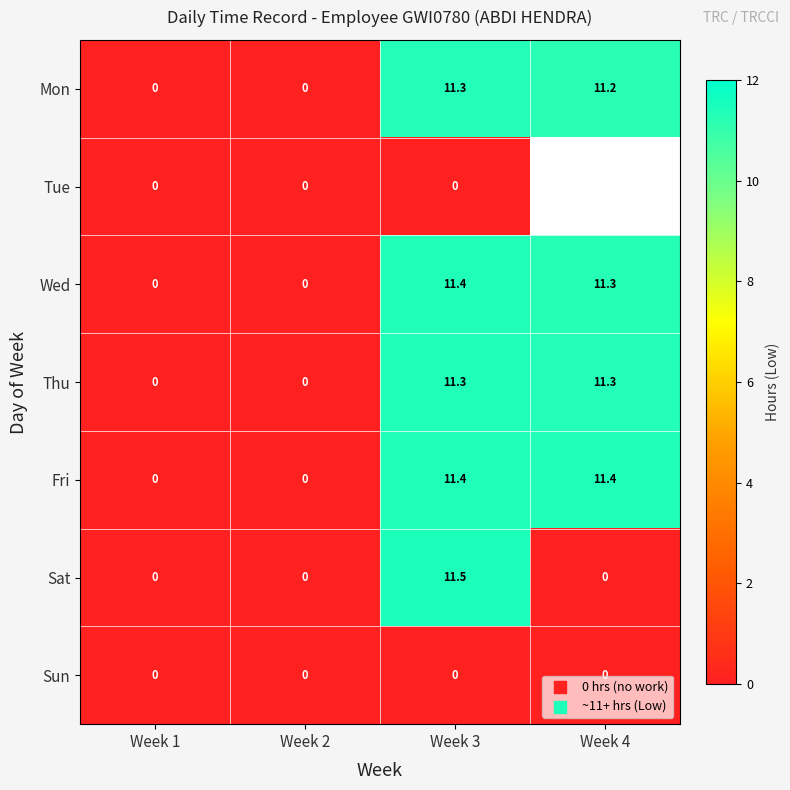

At which label does Mon reach its peak?

Week 3